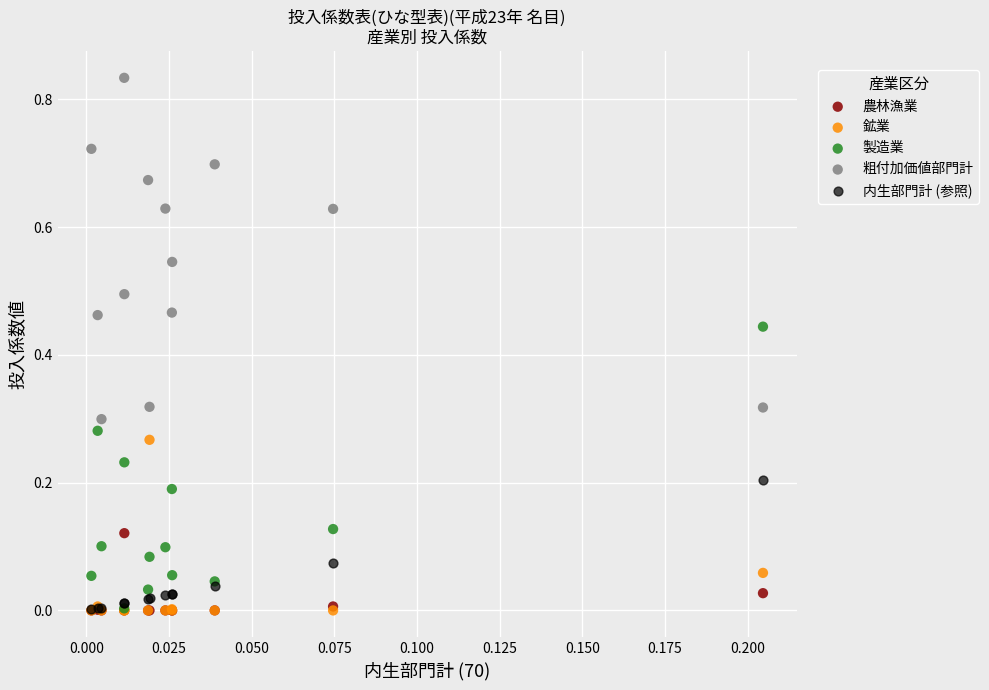

Which series contains the highest Y value?

粗付加価値部門計